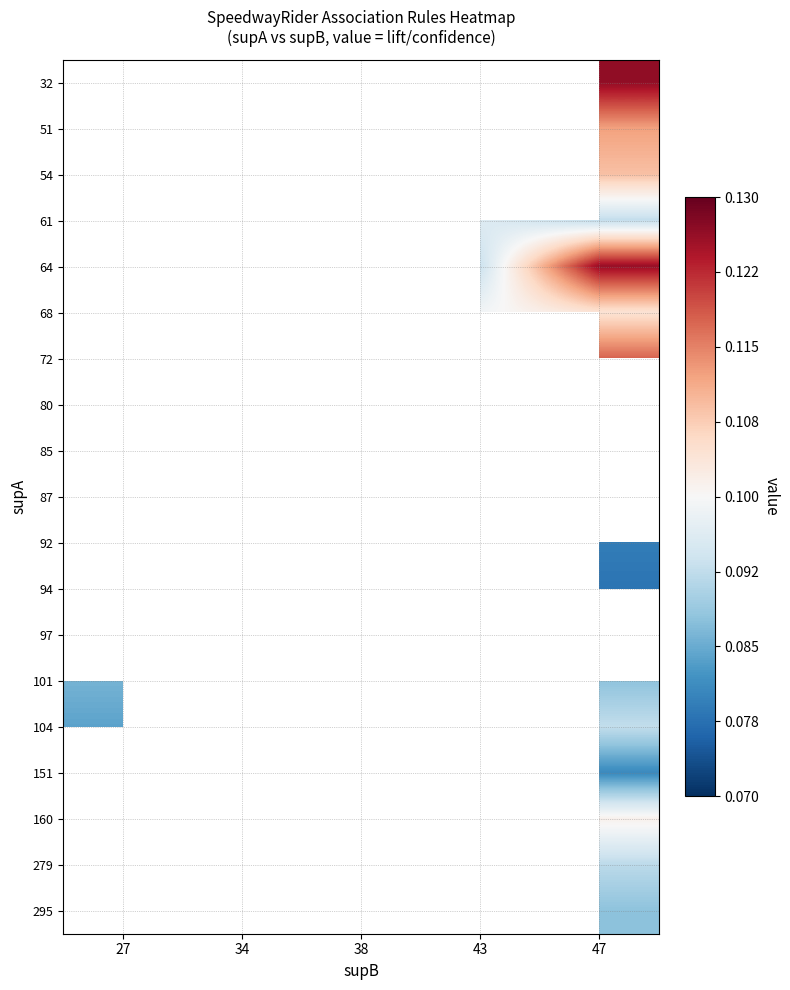

How many series are shown in this chart?

19